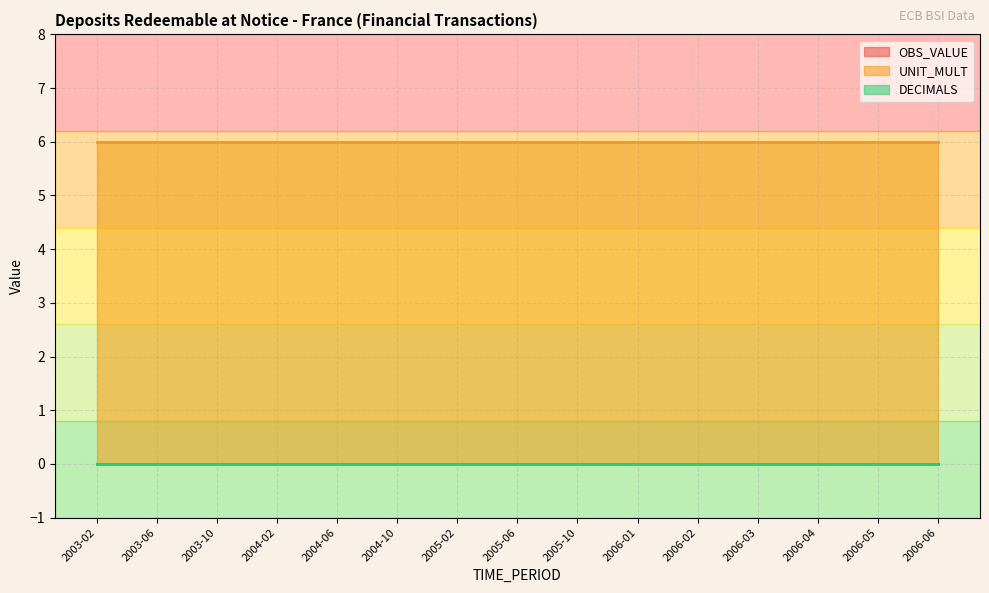

What is the sum of all UNIT_MULT values?

90